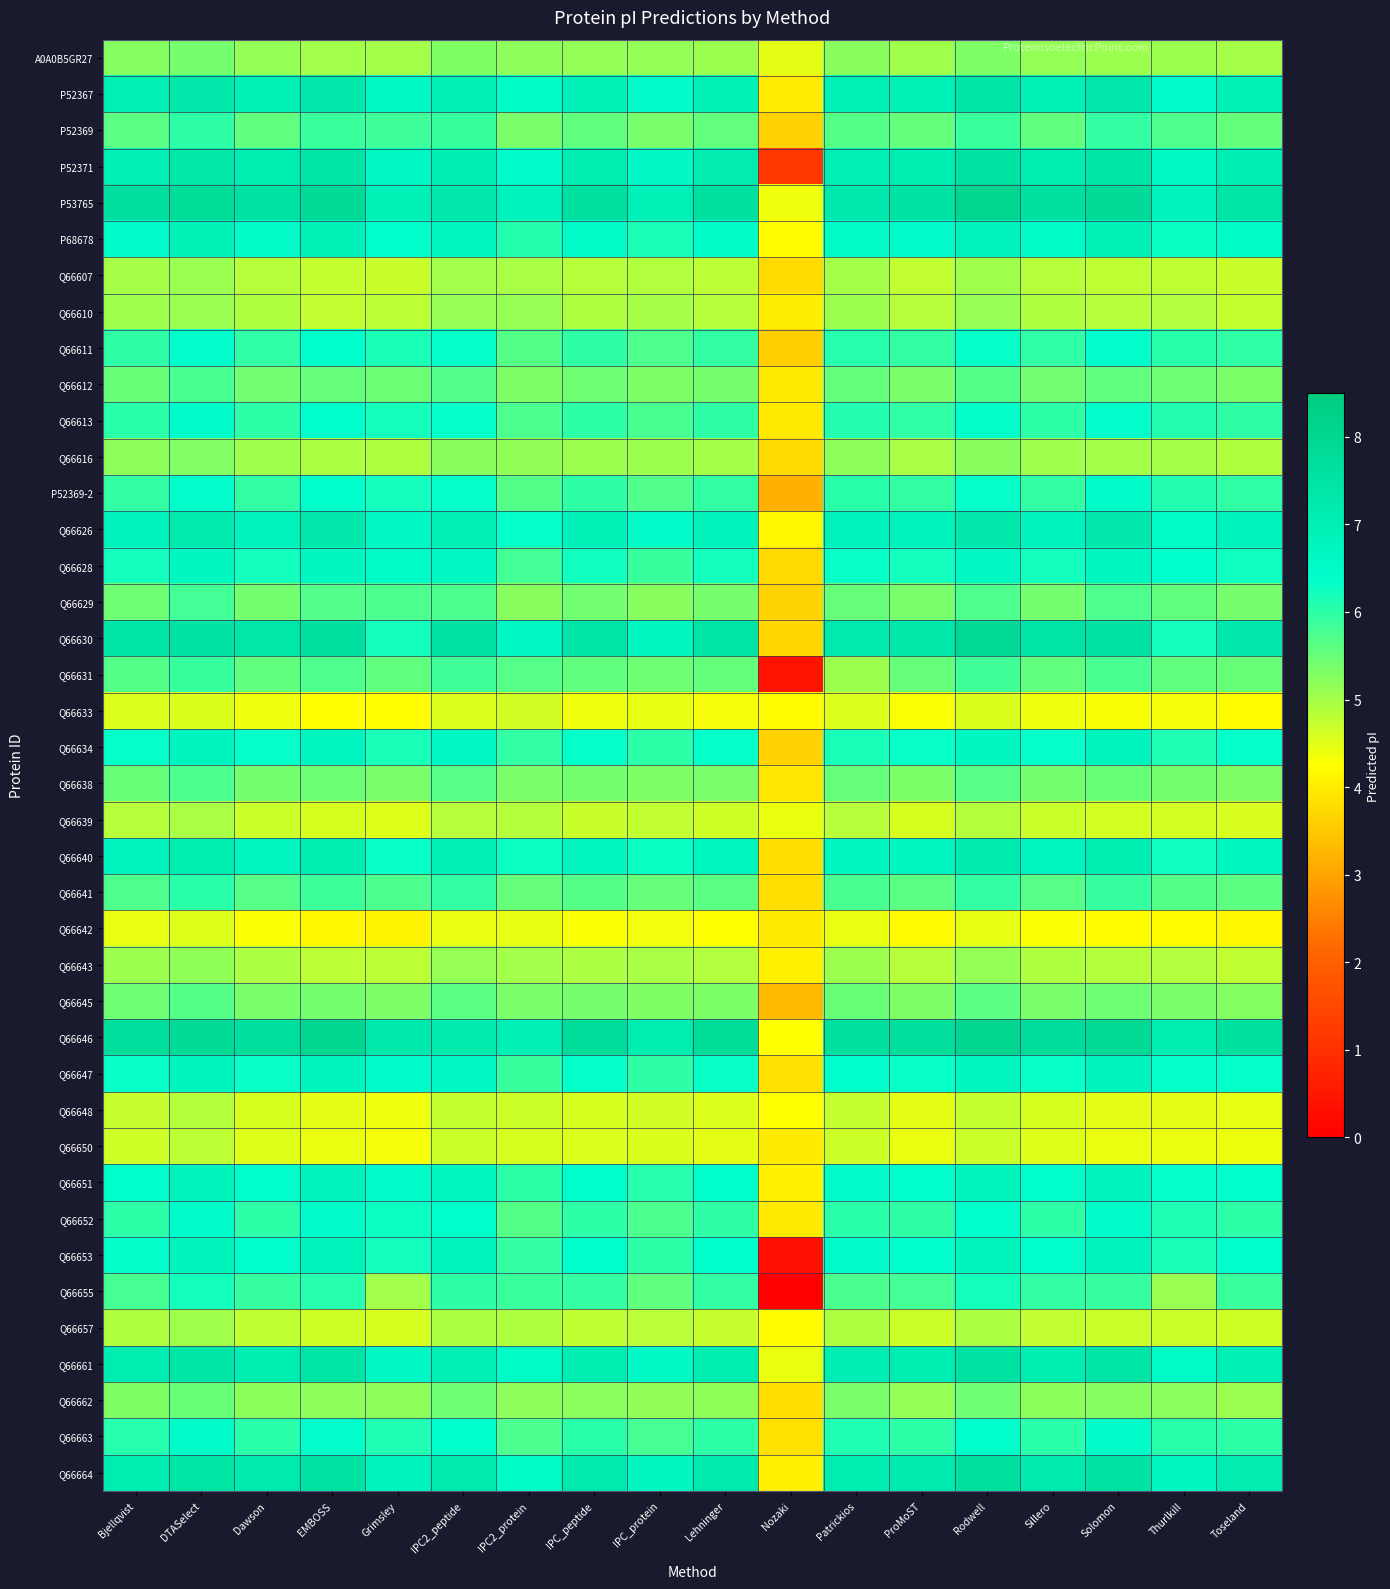

Reading left to right, transcribe all the data shown in this chart.

A0A0B5GR27: Bjellqvist=5.3	DTASelect=5.4	Dawson=5.1	EMBOSS=5.0	Grimsley=5.0	IPC2_peptide=5.3	IPC2_protein=5.2	IPC_peptide=5.1	IPC_protein=5.1	Lehninger=5.1	Nozaki=4.5	Patrickios=5.2	ProMoST=5.0	Rodwell=5.3	Sillero=5.1	Solomon=5.1	Thurlkill=5.1	Toseland=5.0
P52367: Bjellqvist=7.0	DTASelect=7.3	Dawson=6.9	EMBOSS=7.3	Grimsley=6.5	IPC2_peptide=7.0	IPC2_protein=6.5	IPC_peptide=7.0	IPC_protein=6.5	Lehninger=7.0	Nozaki=4.0	Patrickios=7.0	ProMoST=6.9	Rodwell=7.4	Sillero=7.0	Solomon=7.3	Thurlkill=6.5	Toseland=6.9
P52369: Bjellqvist=5.6	DTASelect=6.0	Dawson=5.6	EMBOSS=5.9	Grimsley=5.9	IPC2_peptide=5.9	IPC2_protein=5.3	IPC_peptide=5.6	IPC_protein=5.4	Lehninger=5.5	Nozaki=3.6	Patrickios=5.7	ProMoST=5.5	Rodwell=5.9	Sillero=5.6	Solomon=5.9	Thurlkill=5.7	Toseland=5.5
P52371: Bjellqvist=7.0	DTASelect=7.4	Dawson=7.1	EMBOSS=7.4	Grimsley=6.6	IPC2_peptide=7.0	IPC2_protein=6.5	IPC_peptide=7.1	IPC_protein=6.6	Lehninger=7.1	Nozaki=1.2	Patrickios=7.0	ProMoST=7.1	Rodwell=7.5	Sillero=7.1	Solomon=7.4	Thurlkill=6.6	Toseland=7.0
P53765: Bjellqvist=7.7	DTASelect=7.8	Dawson=7.6	EMBOSS=7.8	Grimsley=6.9	IPC2_peptide=7.3	IPC2_protein=6.9	IPC_peptide=7.6	IPC_protein=6.9	Lehninger=7.6	Nozaki=4.4	Patrickios=7.2	ProMoST=7.6	Rodwell=8.0	Sillero=7.6	Solomon=7.8	Thurlkill=6.8	Toseland=7.5
P68678: Bjellqvist=6.4	DTASelect=6.9	Dawson=6.5	EMBOSS=6.9	Grimsley=6.4	IPC2_peptide=6.7	IPC2_protein=6.1	IPC_peptide=6.5	IPC_protein=6.1	Lehninger=6.5	Nozaki=4.2	Patrickios=6.5	ProMoST=6.5	Rodwell=6.9	Sillero=6.5	Solomon=6.9	Thurlkill=6.3	Toseland=6.5
Q66607: Bjellqvist=5.0	DTASelect=5.1	Dawson=4.9	EMBOSS=4.7	Grimsley=4.7	IPC2_peptide=5.0	IPC2_protein=5.0	IPC_peptide=4.9	IPC_protein=4.9	Lehninger=4.8	Nozaki=3.8	Patrickios=5.0	ProMoST=4.8	Rodwell=5.0	Sillero=4.9	Solomon=4.8	Thurlkill=4.8	Toseland=4.7
Q66610: Bjellqvist=5.1	DTASelect=5.1	Dawson=4.9	EMBOSS=4.8	Grimsley=4.8	IPC2_peptide=5.1	IPC2_protein=5.1	IPC_peptide=4.9	IPC_protein=5.0	Lehninger=4.9	Nozaki=4.0	Patrickios=5.1	ProMoST=4.9	Rodwell=5.1	Sillero=4.9	Solomon=4.9	Thurlkill=4.9	Toseland=4.7
Q66611: Bjellqvist=6.0	DTASelect=6.4	Dawson=6.0	EMBOSS=6.4	Grimsley=6.1	IPC2_peptide=6.3	IPC2_protein=5.7	IPC_peptide=6.0	IPC_protein=5.7	Lehninger=6.0	Nozaki=3.6	Patrickios=6.1	ProMoST=6.0	Rodwell=6.3	Sillero=6.0	Solomon=6.4	Thurlkill=6.0	Toseland=6.0
Q66612: Bjellqvist=5.5	DTASelect=5.8	Dawson=5.4	EMBOSS=5.5	Grimsley=5.5	IPC2_peptide=5.7	IPC2_protein=5.3	IPC_peptide=5.4	IPC_protein=5.3	Lehninger=5.4	Nozaki=4.0	Patrickios=5.5	ProMoST=5.4	Rodwell=5.7	Sillero=5.4	Solomon=5.6	Thurlkill=5.5	Toseland=5.3
Q66613: Bjellqvist=6.0	DTASelect=6.4	Dawson=6.0	EMBOSS=6.4	Grimsley=6.2	IPC2_peptide=6.3	IPC2_protein=5.7	IPC_peptide=6.0	IPC_protein=5.8	Lehninger=6.0	Nozaki=4.0	Patrickios=6.1	ProMoST=6.0	Rodwell=6.4	Sillero=6.0	Solomon=6.4	Thurlkill=6.1	Toseland=6.0
Q66616: Bjellqvist=5.2	DTASelect=5.3	Dawson=5.1	EMBOSS=4.9	Grimsley=4.9	IPC2_peptide=5.2	IPC2_protein=5.2	IPC_peptide=5.1	IPC_protein=5.1	Lehninger=5.0	Nozaki=3.7	Patrickios=5.2	ProMoST=5.0	Rodwell=5.2	Sillero=5.1	Solomon=5.0	Thurlkill=5.0	Toseland=4.9
P52369-2: Bjellqvist=6.0	DTASelect=6.4	Dawson=6.0	EMBOSS=6.4	Grimsley=6.2	IPC2_peptide=6.3	IPC2_protein=5.7	IPC_peptide=6.0	IPC_protein=5.7	Lehninger=6.0	Nozaki=3.2	Patrickios=6.0	ProMoST=5.9	Rodwell=6.3	Sillero=6.0	Solomon=6.4	Thurlkill=6.1	Toseland=6.0
Q66626: Bjellqvist=6.8	DTASelect=7.2	Dawson=6.9	EMBOSS=7.3	Grimsley=6.6	IPC2_peptide=7.0	IPC2_protein=6.3	IPC_peptide=6.9	IPC_protein=6.4	Lehninger=6.9	Nozaki=4.1	Patrickios=6.9	ProMoST=6.9	Rodwell=7.3	Sillero=6.9	Solomon=7.3	Thurlkill=6.5	Toseland=6.9
Q66628: Bjellqvist=6.2	DTASelect=6.7	Dawson=6.2	EMBOSS=6.7	Grimsley=6.5	IPC2_peptide=6.6	IPC2_protein=5.8	IPC_peptide=6.2	IPC_protein=5.9	Lehninger=6.2	Nozaki=3.7	Patrickios=6.3	ProMoST=6.2	Rodwell=6.6	Sillero=6.2	Solomon=6.7	Thurlkill=6.4	Toseland=6.2
Q66629: Bjellqvist=5.5	DTASelect=5.8	Dawson=5.4	EMBOSS=5.7	Grimsley=5.7	IPC2_peptide=5.7	IPC2_protein=5.2	IPC_peptide=5.4	IPC_protein=5.2	Lehninger=5.4	Nozaki=3.7	Patrickios=5.5	ProMoST=5.4	Rodwell=5.7	Sillero=5.4	Solomon=5.7	Thurlkill=5.6	Toseland=5.4
Q66630: Bjellqvist=7.5	DTASelect=7.5	Dawson=7.4	EMBOSS=7.6	Grimsley=6.2	IPC2_peptide=7.5	IPC2_protein=6.6	IPC_peptide=7.4	IPC_protein=6.7	Lehninger=7.4	Nozaki=3.7	Patrickios=7.2	ProMoST=7.4	Rodwell=7.9	Sillero=7.4	Solomon=7.5	Thurlkill=6.2	Toseland=7.3
Q66631: Bjellqvist=5.7	DTASelect=5.9	Dawson=5.6	EMBOSS=5.7	Grimsley=5.6	IPC2_peptide=5.8	IPC2_protein=5.7	IPC_peptide=5.6	IPC_protein=5.4	Lehninger=5.5	Nozaki=0.4	Patrickios=5.1	ProMoST=5.5	Rodwell=5.8	Sillero=5.6	Solomon=5.8	Thurlkill=5.6	Toseland=5.5
Q66633: Bjellqvist=4.5	DTASelect=4.6	Dawson=4.4	EMBOSS=4.2	Grimsley=4.2	IPC2_peptide=4.5	IPC2_protein=4.6	IPC_peptide=4.4	IPC_protein=4.5	Lehninger=4.3	Nozaki=4.2	Patrickios=4.5	ProMoST=4.3	Rodwell=4.6	Sillero=4.4	Solomon=4.3	Thurlkill=4.3	Toseland=4.2
Q66634: Bjellqvist=6.3	DTASelect=6.8	Dawson=6.3	EMBOSS=6.7	Grimsley=6.2	IPC2_peptide=6.6	IPC2_protein=6.0	IPC_peptide=6.3	IPC_protein=6.0	Lehninger=6.3	Nozaki=3.6	Patrickios=6.2	ProMoST=6.3	Rodwell=6.7	Sillero=6.3	Solomon=6.8	Thurlkill=6.1	Toseland=6.3
Q66638: Bjellqvist=5.5	DTASelect=5.7	Dawson=5.4	EMBOSS=5.5	Grimsley=5.4	IPC2_peptide=5.7	IPC2_protein=5.4	IPC_peptide=5.4	IPC_protein=5.3	Lehninger=5.4	Nozaki=3.9	Patrickios=5.5	ProMoST=5.3	Rodwell=5.7	Sillero=5.4	Solomon=5.5	Thurlkill=5.4	Toseland=5.3
Q66639: Bjellqvist=4.9	DTASelect=5.0	Dawson=4.7	EMBOSS=4.6	Grimsley=4.5	IPC2_peptide=4.9	IPC2_protein=4.9	IPC_peptide=4.7	IPC_protein=4.8	Lehninger=4.7	Nozaki=4.4	Patrickios=4.9	ProMoST=4.6	Rodwell=4.9	Sillero=4.7	Solomon=4.6	Thurlkill=4.6	Toseland=4.6
Q66640: Bjellqvist=6.8	DTASelect=7.1	Dawson=6.7	EMBOSS=7.1	Grimsley=6.3	IPC2_peptide=7.0	IPC2_protein=6.3	IPC_peptide=6.7	IPC_protein=6.3	Lehninger=6.7	Nozaki=3.8	Patrickios=6.7	ProMoST=6.7	Rodwell=7.2	Sillero=6.7	Solomon=7.1	Thurlkill=6.2	Toseland=6.7
Q66641: Bjellqvist=5.7	DTASelect=6.0	Dawson=5.7	EMBOSS=5.9	Grimsley=5.7	IPC2_peptide=5.9	IPC2_protein=5.5	IPC_peptide=5.7	IPC_protein=5.5	Lehninger=5.6	Nozaki=3.8	Patrickios=5.8	ProMoST=5.6	Rodwell=5.9	Sillero=5.7	Solomon=5.9	Thurlkill=5.7	Toseland=5.6
Q66642: Bjellqvist=4.4	DTASelect=4.5	Dawson=4.3	EMBOSS=4.2	Grimsley=4.1	IPC2_peptide=4.4	IPC2_protein=4.5	IPC_peptide=4.3	IPC_protein=4.4	Lehninger=4.2	Nozaki=4.0	Patrickios=4.4	ProMoST=4.2	Rodwell=4.5	Sillero=4.3	Solomon=4.2	Thurlkill=4.2	Toseland=4.1
Q66643: Bjellqvist=5.1	DTASelect=5.2	Dawson=4.9	EMBOSS=4.8	Grimsley=4.8	IPC2_peptide=5.1	IPC2_protein=5.0	IPC_peptide=4.9	IPC_protein=5.0	Lehninger=4.9	Nozaki=4.0	Patrickios=5.1	ProMoST=4.9	Rodwell=5.1	Sillero=4.9	Solomon=4.9	Thurlkill=4.9	Toseland=4.8
Q66645: Bjellqvist=5.5	DTASelect=5.7	Dawson=5.4	EMBOSS=5.4	Grimsley=5.3	IPC2_peptide=5.6	IPC2_protein=5.4	IPC_peptide=5.4	IPC_protein=5.3	Lehninger=5.3	Nozaki=3.3	Patrickios=5.5	ProMoST=5.3	Rodwell=5.6	Sillero=5.4	Solomon=5.5	Thurlkill=5.3	Toseland=5.3
Q66646: Bjellqvist=7.7	DTASelect=7.8	Dawson=7.7	EMBOSS=8.0	Grimsley=7.2	IPC2_peptide=7.2	IPC2_protein=7.0	IPC_peptide=7.7	IPC_protein=7.1	Lehninger=7.8	Nozaki=4.3	Patrickios=7.6	ProMoST=7.7	Rodwell=8.1	Sillero=7.7	Solomon=7.9	Thurlkill=7.1	Toseland=7.6
Q66647: Bjellqvist=6.3	DTASelect=6.8	Dawson=6.3	EMBOSS=6.8	Grimsley=6.5	IPC2_peptide=6.6	IPC2_protein=5.9	IPC_peptide=6.3	IPC_protein=6.0	Lehninger=6.3	Nozaki=3.8	Patrickios=6.4	ProMoST=6.3	Rodwell=6.7	Sillero=6.3	Solomon=6.8	Thurlkill=6.3	Toseland=6.3
Q66648: Bjellqvist=4.7	DTASelect=4.9	Dawson=4.6	EMBOSS=4.5	Grimsley=4.4	IPC2_peptide=4.7	IPC2_protein=4.7	IPC_peptide=4.6	IPC_protein=4.6	Lehninger=4.5	Nozaki=4.2	Patrickios=4.7	ProMoST=4.5	Rodwell=4.7	Sillero=4.6	Solomon=4.5	Thurlkill=4.5	Toseland=4.5
Q66650: Bjellqvist=4.7	DTASelect=4.8	Dawson=4.5	EMBOSS=4.4	Grimsley=4.3	IPC2_peptide=4.7	IPC2_protein=4.6	IPC_peptide=4.5	IPC_protein=4.6	Lehninger=4.5	Nozaki=4.0	Patrickios=4.7	ProMoST=4.4	Rodwell=4.7	Sillero=4.5	Solomon=4.4	Thurlkill=4.4	Toseland=4.4
Q66651: Bjellqvist=6.4	DTASelect=6.8	Dawson=6.4	EMBOSS=6.8	Grimsley=6.4	IPC2_peptide=6.7	IPC2_protein=6.0	IPC_peptide=6.4	IPC_protein=6.1	Lehninger=6.4	Nozaki=4.1	Patrickios=6.5	ProMoST=6.4	Rodwell=6.8	Sillero=6.4	Solomon=6.9	Thurlkill=6.3	Toseland=6.4
Q66652: Bjellqvist=6.0	DTASelect=6.5	Dawson=6.0	EMBOSS=6.4	Grimsley=6.3	IPC2_peptide=6.4	IPC2_protein=5.7	IPC_peptide=6.0	IPC_protein=5.7	Lehninger=6.0	Nozaki=4.0	Patrickios=6.0	ProMoST=6.0	Rodwell=6.4	Sillero=6.0	Solomon=6.5	Thurlkill=6.1	Toseland=6.0
Q66653: Bjellqvist=6.4	DTASelect=6.8	Dawson=6.4	EMBOSS=6.8	Grimsley=6.2	IPC2_peptide=6.8	IPC2_protein=5.9	IPC_peptide=6.4	IPC_protein=6.0	Lehninger=6.4	Nozaki=0.3	Patrickios=6.4	ProMoST=6.4	Rodwell=6.8	Sillero=6.4	Solomon=6.8	Thurlkill=6.2	Toseland=6.4
Q66655: Bjellqvist=5.8	DTASelect=6.2	Dawson=5.9	EMBOSS=6.0	Grimsley=5.0	IPC2_peptide=6.0	IPC2_protein=5.9	IPC_peptide=5.9	IPC_protein=5.6	Lehninger=5.9	Nozaki=0.0	Patrickios=5.8	ProMoST=5.8	Rodwell=6.2	Sillero=5.9	Solomon=5.9	Thurlkill=5.1	Toseland=5.9
Q66657: Bjellqvist=4.9	DTASelect=5.0	Dawson=4.8	EMBOSS=4.7	Grimsley=4.6	IPC2_peptide=4.9	IPC2_protein=4.9	IPC_peptide=4.8	IPC_protein=4.8	Lehninger=4.7	Nozaki=4.2	Patrickios=4.9	ProMoST=4.7	Rodwell=4.9	Sillero=4.8	Solomon=4.7	Thurlkill=4.7	Toseland=4.6
Q66661: Bjellqvist=7.1	DTASelect=7.4	Dawson=7.1	EMBOSS=7.4	Grimsley=6.6	IPC2_peptide=7.0	IPC2_protein=6.5	IPC_peptide=7.1	IPC_protein=6.5	Lehninger=7.1	Nozaki=4.4	Patrickios=7.0	ProMoST=7.1	Rodwell=7.6	Sillero=7.1	Solomon=7.4	Thurlkill=6.5	Toseland=7.0
Q66662: Bjellqvist=5.3	DTASelect=5.5	Dawson=5.2	EMBOSS=5.2	Grimsley=5.2	IPC2_peptide=5.4	IPC2_protein=5.2	IPC_peptide=5.2	IPC_protein=5.2	Lehninger=5.2	Nozaki=3.8	Patrickios=5.3	ProMoST=5.1	Rodwell=5.4	Sillero=5.2	Solomon=5.3	Thurlkill=5.2	Toseland=5.1
Q66663: Bjellqvist=6.0	DTASelect=6.5	Dawson=6.0	EMBOSS=6.4	Grimsley=6.1	IPC2_peptide=6.4	IPC2_protein=5.7	IPC_peptide=6.0	IPC_protein=5.8	Lehninger=6.0	Nozaki=3.8	Patrickios=6.1	ProMoST=6.0	Rodwell=6.4	Sillero=6.0	Solomon=6.5	Thurlkill=6.0	Toseland=6.0
Q66664: Bjellqvist=7.1	DTASelect=7.5	Dawson=7.2	EMBOSS=7.5	Grimsley=6.8	IPC2_peptide=7.2	IPC2_protein=6.5	IPC_peptide=7.2	IPC_protein=6.7	Lehninger=7.2	Nozaki=4.1	Patrickios=7.1	ProMoST=7.2	Rodwell=7.6	Sillero=7.2	Solomon=7.5	Thurlkill=6.7	Toseland=7.1